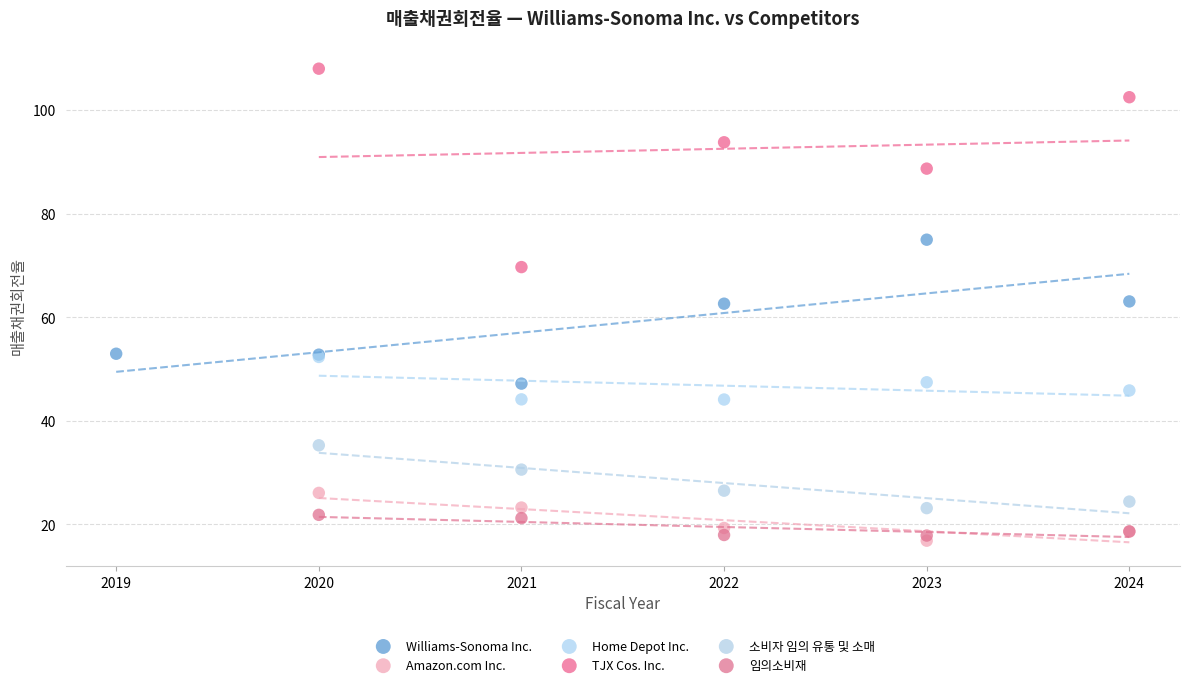

Which series has the widest spread of Y values?

TJX Cos. Inc.